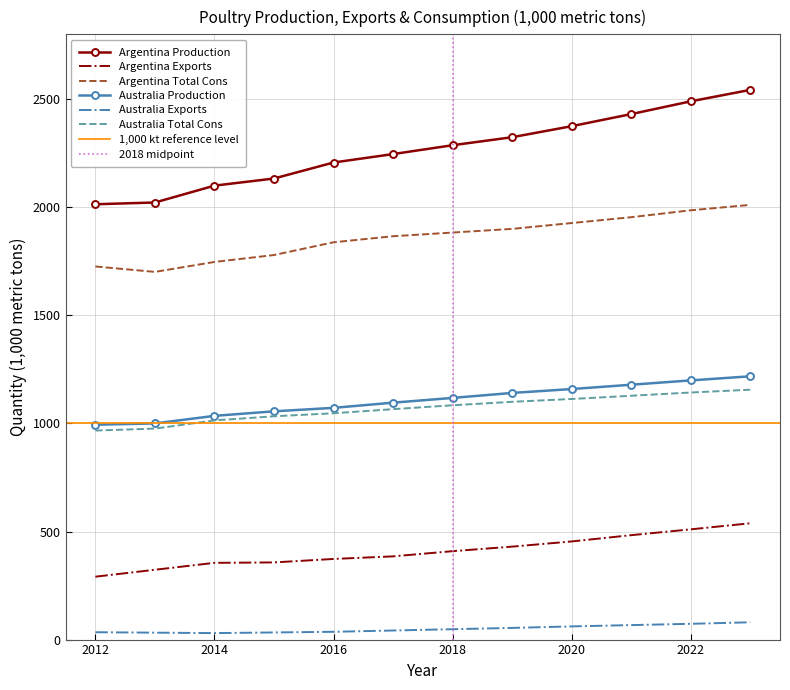

The value of Argentina Production at 2019 is 3140. True or false?

False